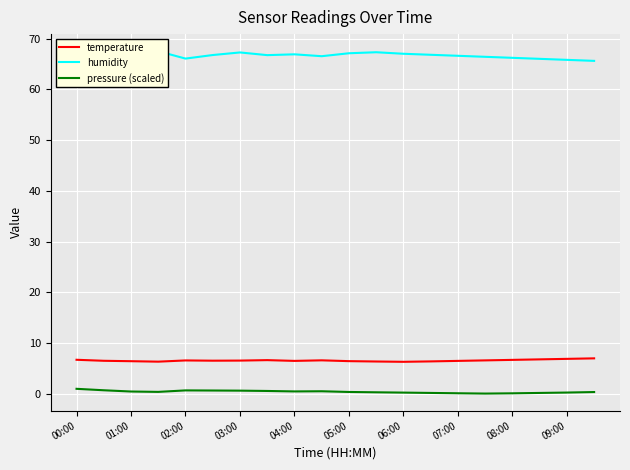

Reading right to left, list all the values displayed in this chart.

temperature: 7.0	6.9	6.8	6.7	6.6	6.5	6.4	6.3	6.4	6.5	6.6	6.5	6.7	6.6	6.5	6.6	6.3	6.4	6.5	6.7
humidity: 65.6	65.8	66.0	66.2	66.4	66.6	66.8	67.0	67.3	67.1	66.5	66.9	66.7	67.3	66.8	66.0	67.5	67.0	66.3	67.3
pressure (scaled): 0.4	0.3	0.2	0.1	0.1	0.1	0.2	0.3	0.3	0.4	0.5	0.5	0.6	0.6	0.7	0.7	0.4	0.5	0.7	1.0